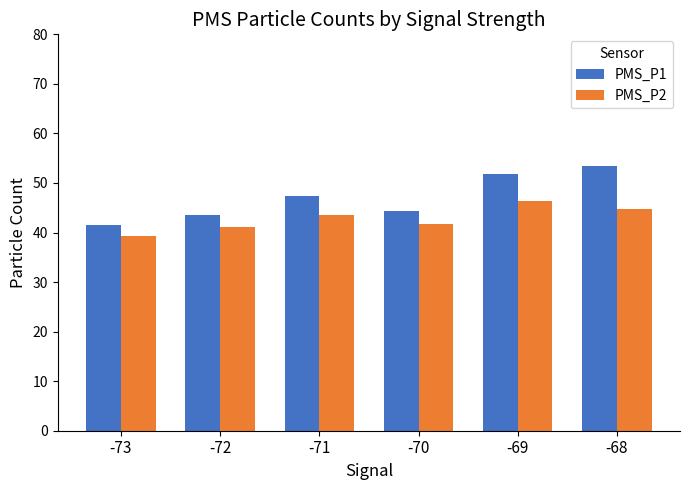

What is the maximum value for PMS_P1?

53.5